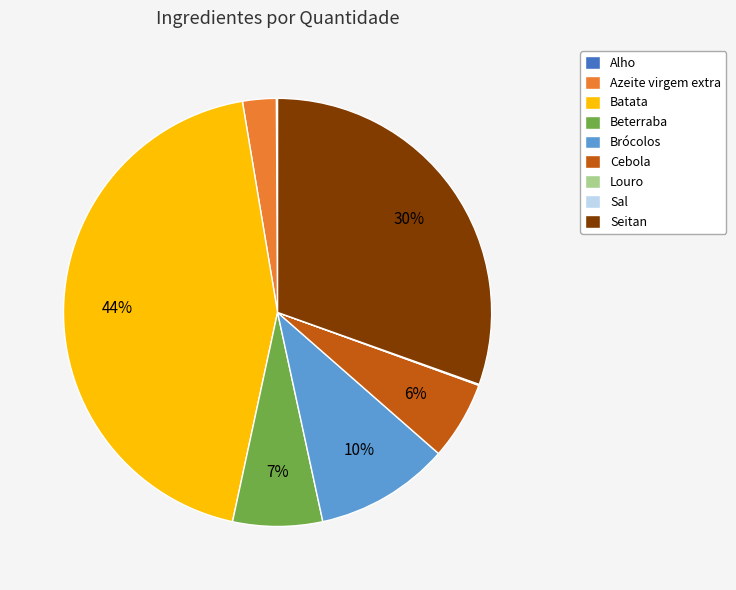

To the nearest percent, what is the difference between the Batata and Seitan slice percentages?

14%